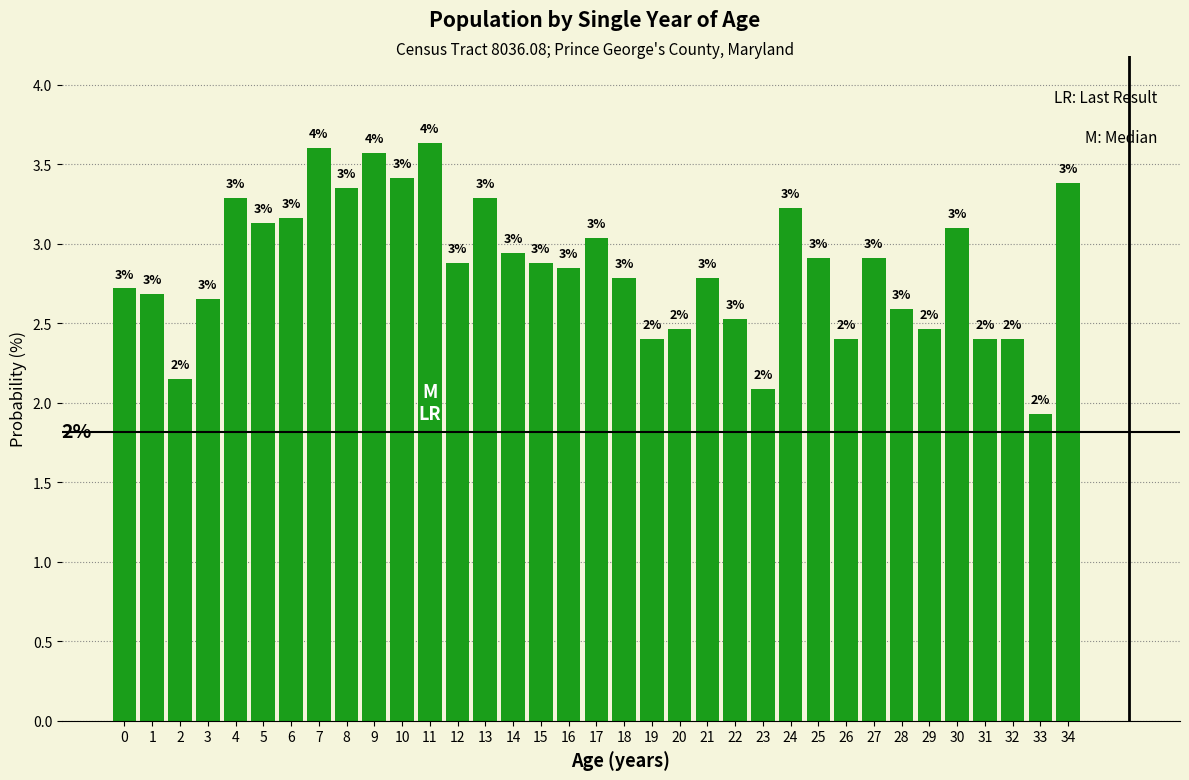

At which label is the value closest to 2?

33